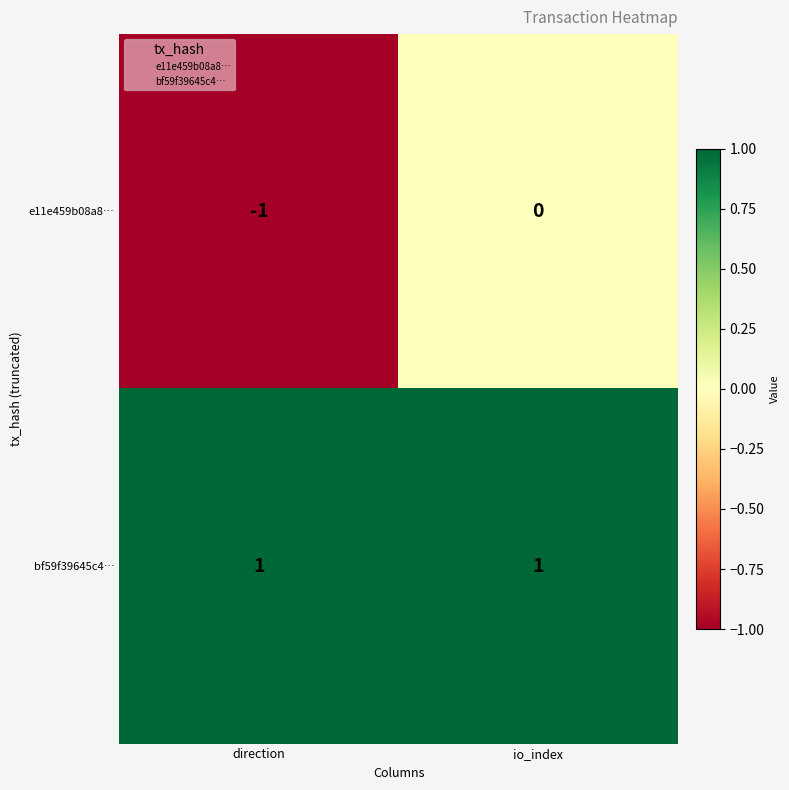

At which category is the sum across all series the highest?

io_index